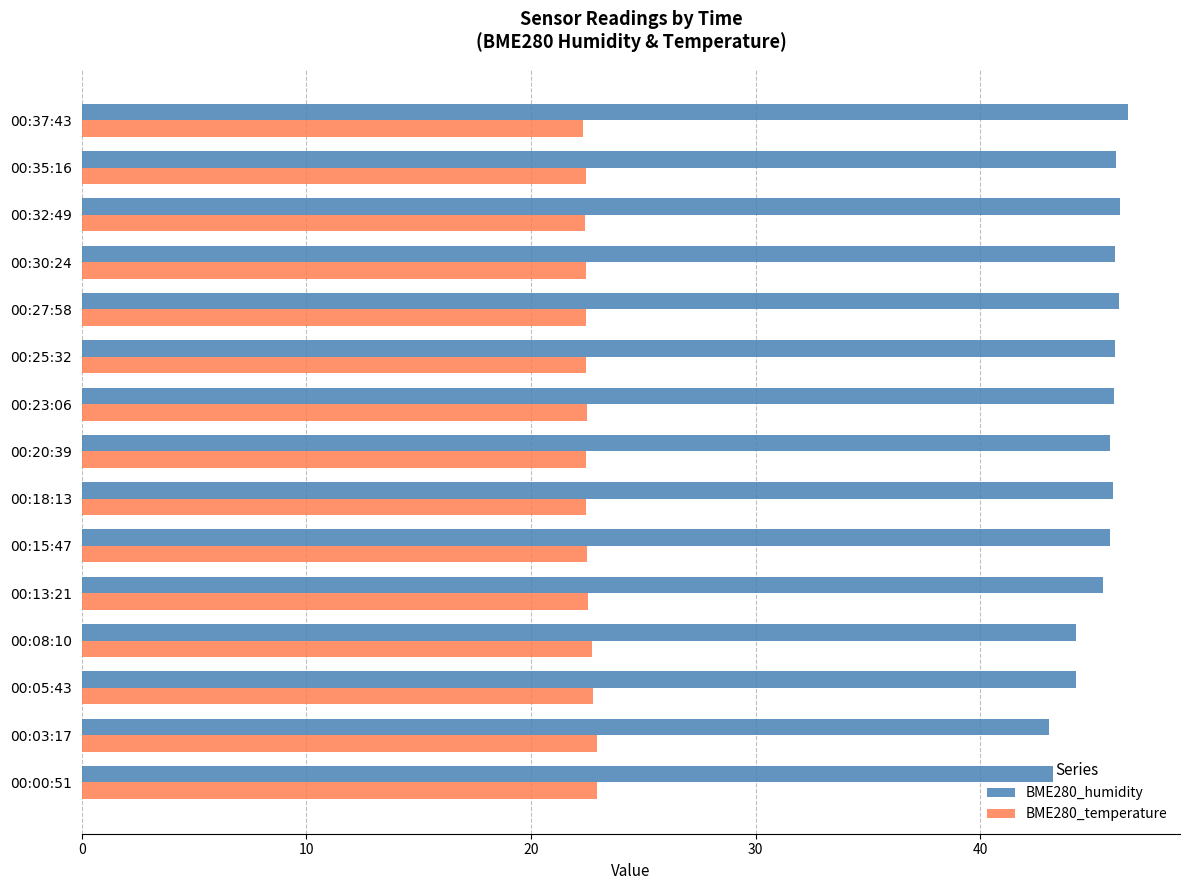

What is the total value across all series at 00:27:58?

68.6